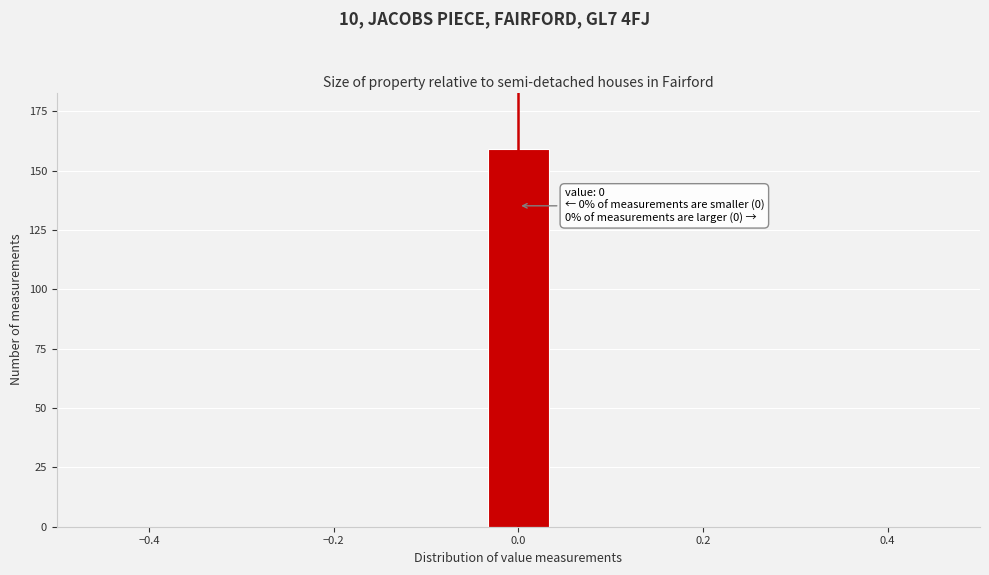

Around what value on the x-axis is the tallest bar? Give the approximate position of its centre, as read against the axis.

0.00